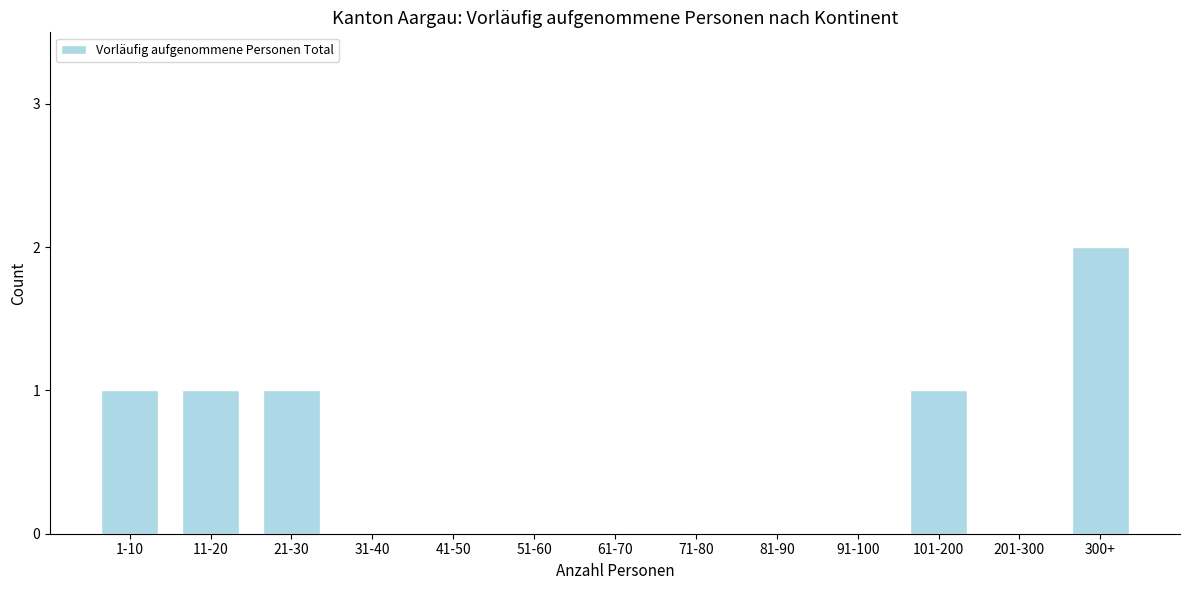

Reading right to left, transcribe all the data shown in this chart.

300+=2	201-300=0	101-200=1	91-100=0	81-90=0	71-80=0	61-70=0	51-60=0	41-50=0	31-40=0	21-30=1	11-20=1	1-10=1